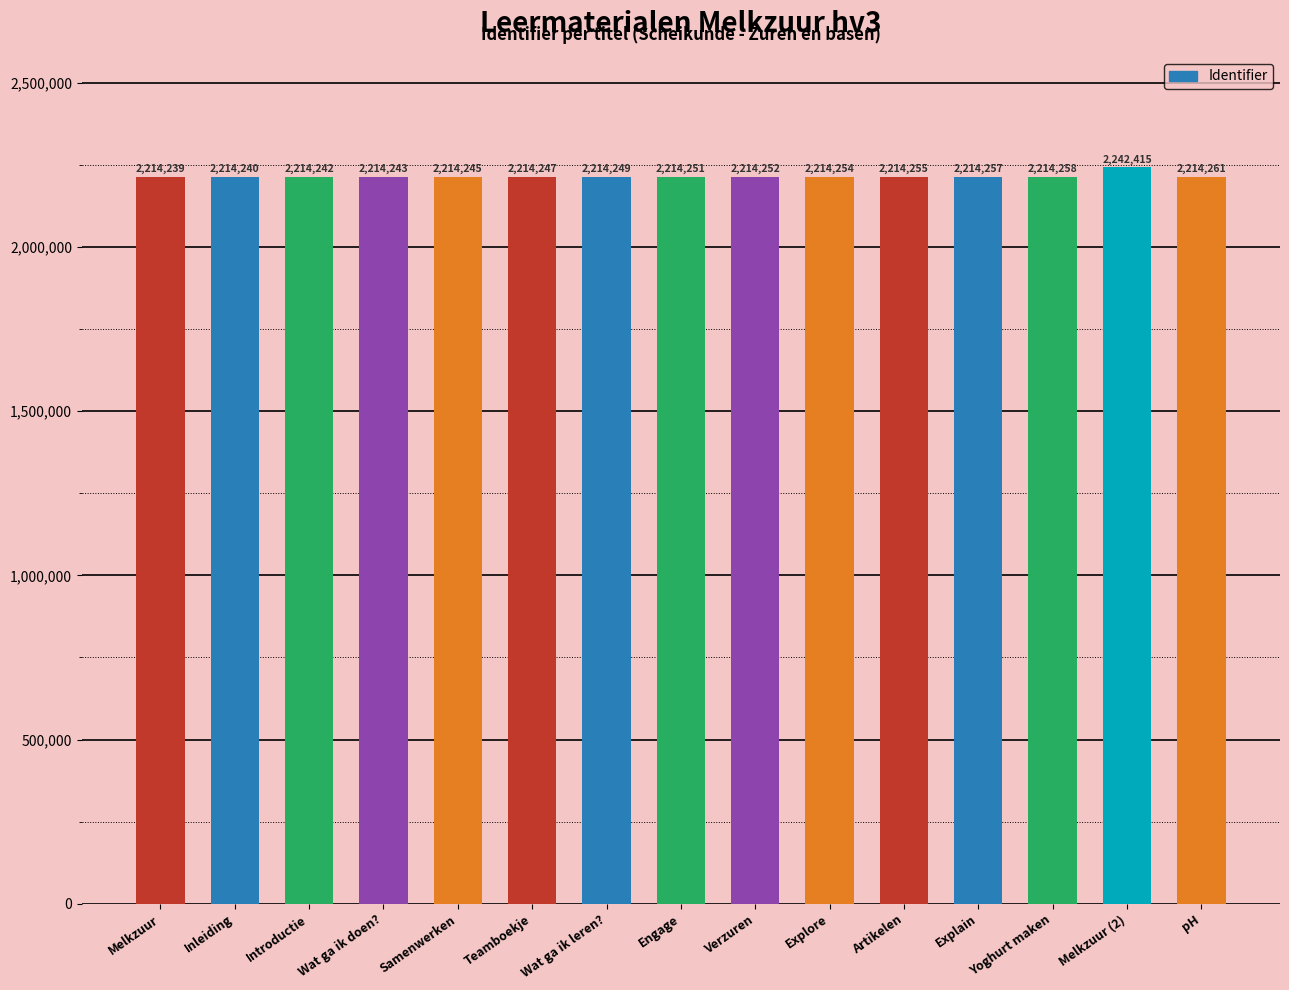

What is the difference between the values at Verzuren and Explore?

2